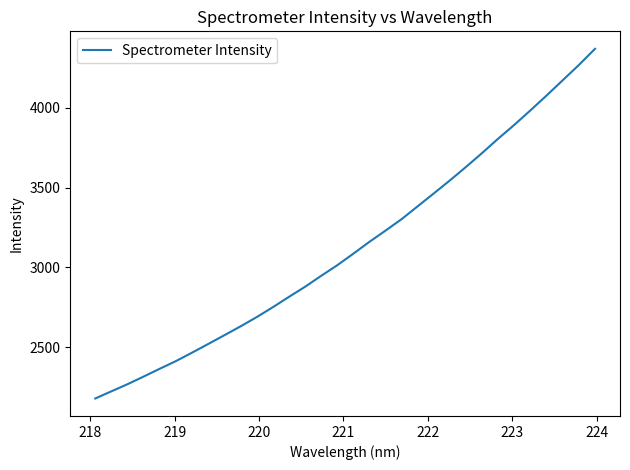

How many values exceed 3086?

16